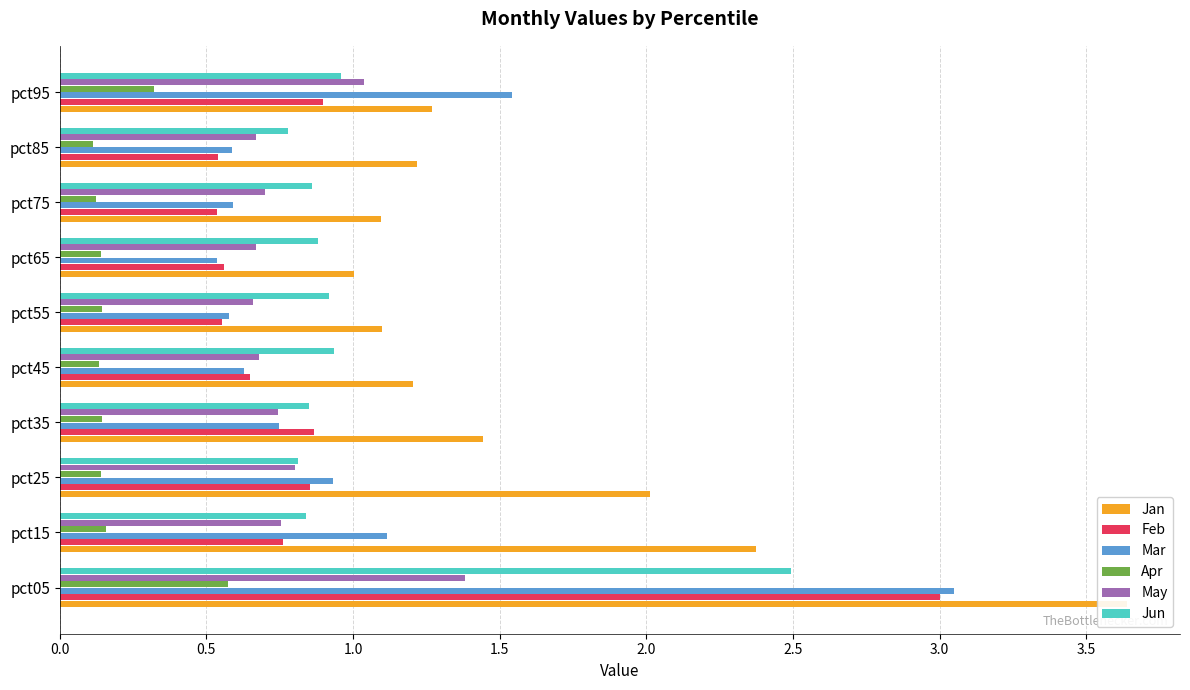

What is the average value of the Jun series?

1.0